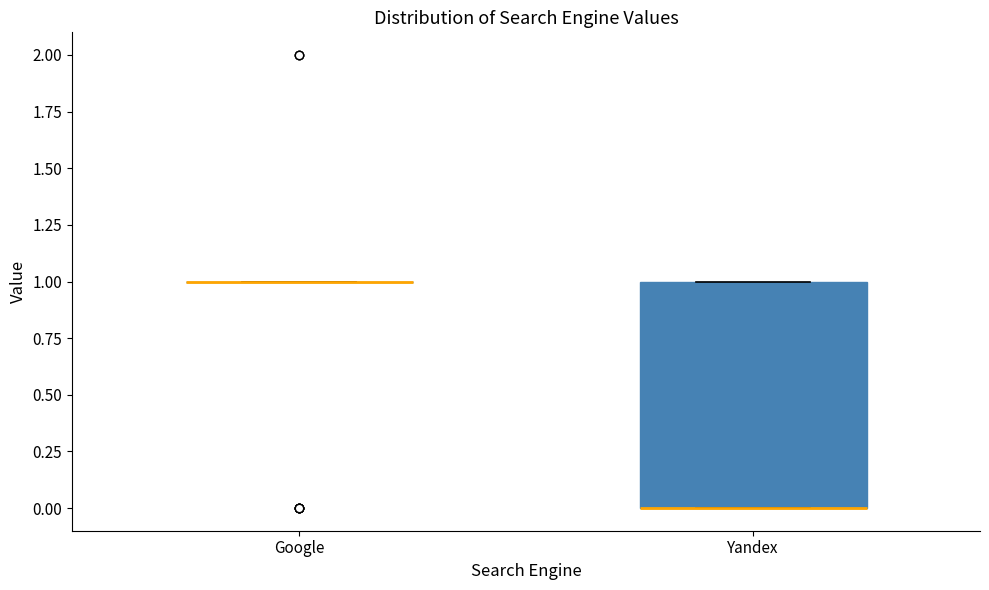

Reading left to right, transcribe this box plot: for each box, give where its median line is, the range the box spans, and where its two whiskers end, as read against the y-axis. The values are not printed on the chart, so give them approximately, as read against the axis.

Google: box collapsed to a line at 1, whiskers 1 to 1
Yandex: median 0 (drawn on the box's lower edge), box 0 to 1, whiskers 0 to 1